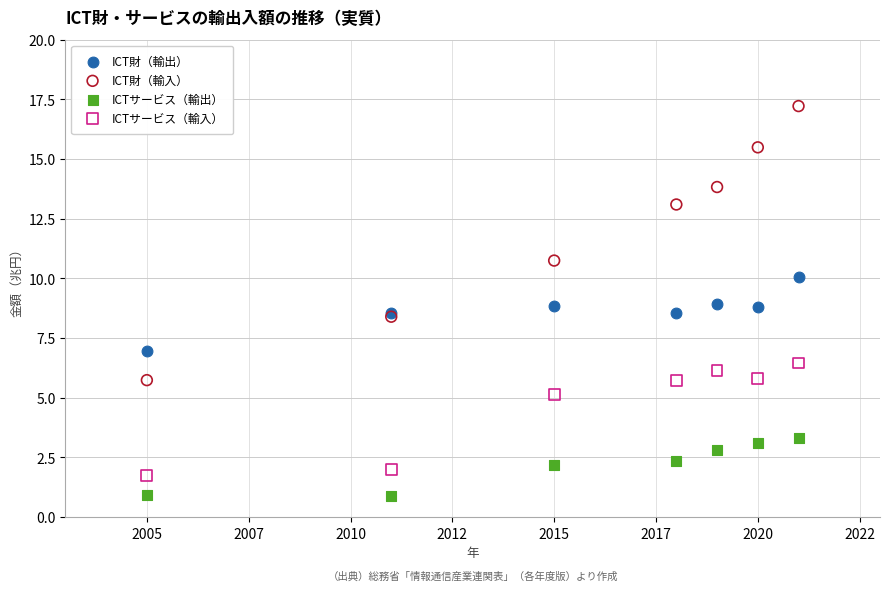

Which series contains the lowest Y value?

ICTサービス（輸出）